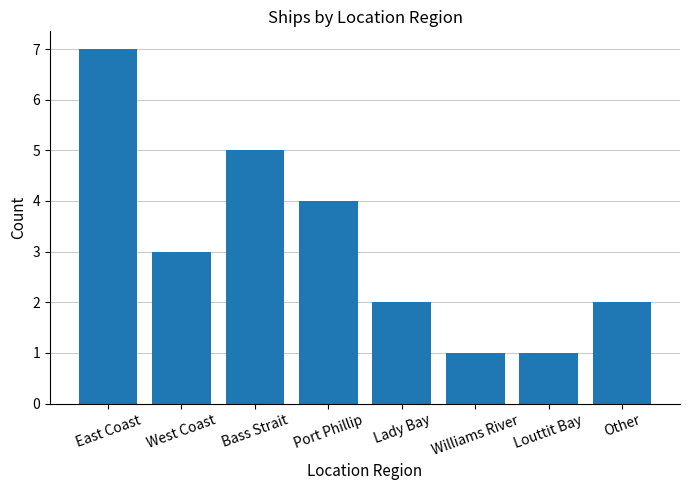

What is the average value?

3